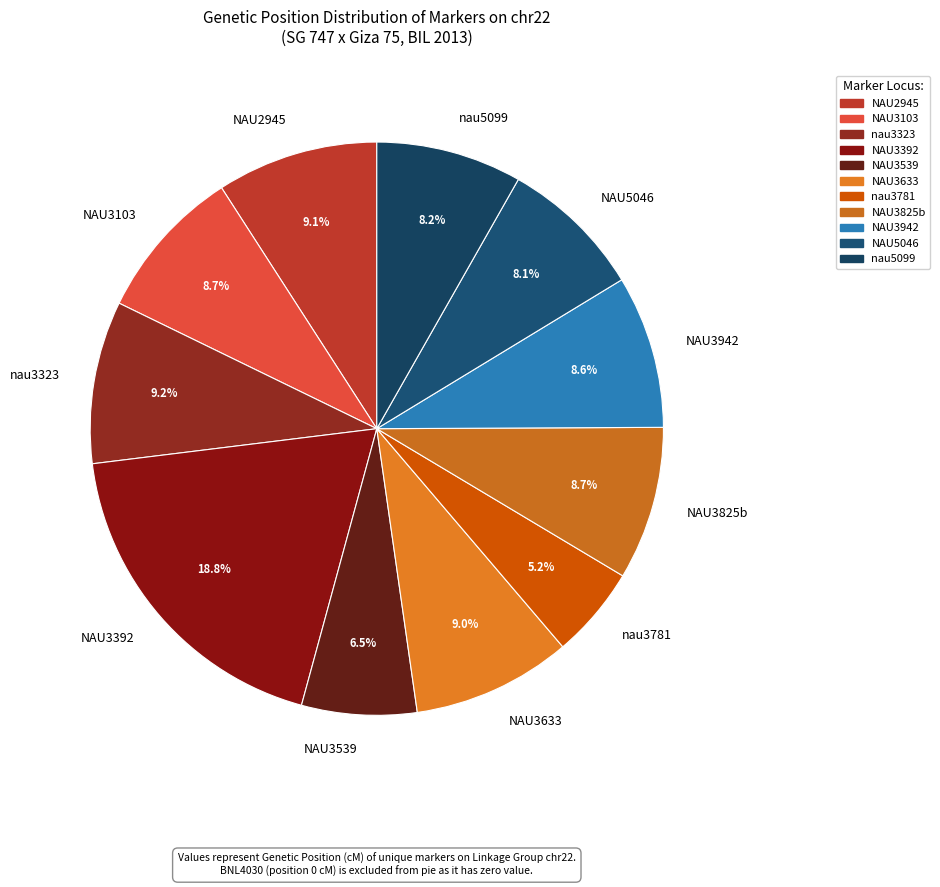

Which category has the biggest portion of the pie?

NAU3392